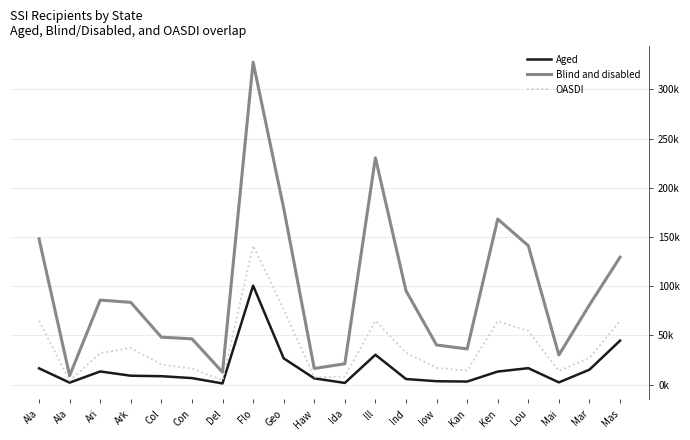

Which series has the largest total across all categories?

Blind and disabled